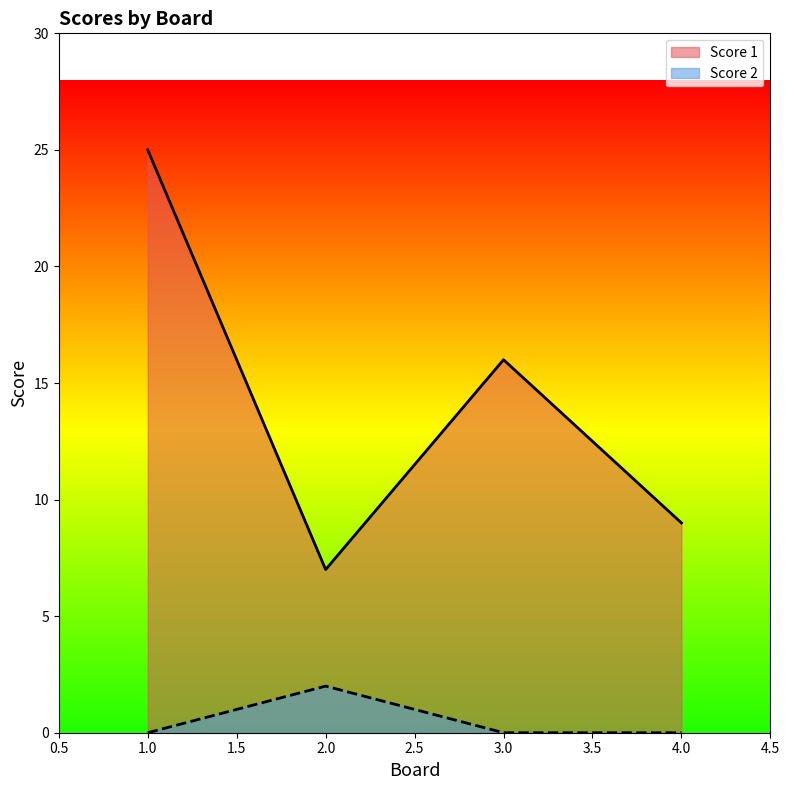

What is the value of the Score 1 point at the 3rd from the left?

16